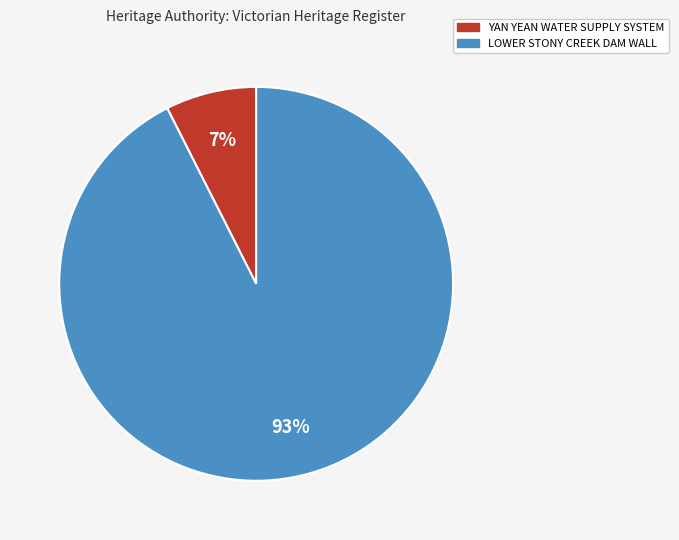

What is the smallest slice in the pie chart?

YAN YEAN WATER SUPPLY SYSTEM